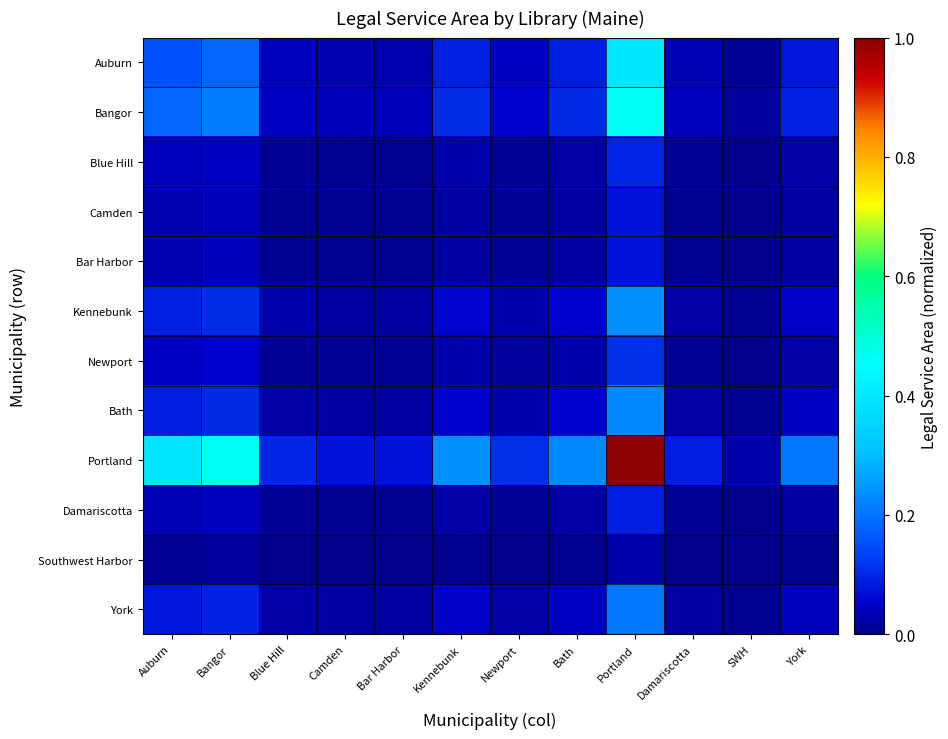

Reading left to right, list all the values displayed in this chart.

Auburn: Auburn=0.2	Bangor=0.2	Blue Hill=0.0	Camden=0.0	Bar Harbor=0.0	Kennebunk=0.1	Newport=0.0	Bath=0.1	Portland=0.4	Damariscotta=0.0	SWH=0.0	York=0.1
Bangor: Auburn=0.2	Bangor=0.2	Blue Hill=0.0	Camden=0.0	Bar Harbor=0.0	Kennebunk=0.1	Newport=0.1	Bath=0.1	Portland=0.5	Damariscotta=0.0	SWH=0.0	York=0.1
Blue Hill: Auburn=0.0	Bangor=0.0	Blue Hill=0.0	Camden=0.0	Bar Harbor=0.0	Kennebunk=0.0	Newport=0.0	Bath=0.0	Portland=0.1	Damariscotta=0.0	SWH=0.0	York=0.0
Camden: Auburn=0.0	Bangor=0.0	Blue Hill=0.0	Camden=0.0	Bar Harbor=0.0	Kennebunk=0.0	Newport=0.0	Bath=0.0	Portland=0.1	Damariscotta=0.0	SWH=0.0	York=0.0
Bar Harbor: Auburn=0.0	Bangor=0.0	Blue Hill=0.0	Camden=0.0	Bar Harbor=0.0	Kennebunk=0.0	Newport=0.0	Bath=0.0	Portland=0.1	Damariscotta=0.0	SWH=0.0	York=0.0
Kennebunk: Auburn=0.1	Bangor=0.1	Blue Hill=0.0	Camden=0.0	Bar Harbor=0.0	Kennebunk=0.1	Newport=0.0	Bath=0.1	Portland=0.2	Damariscotta=0.0	SWH=0.0	York=0.0
Newport: Auburn=0.0	Bangor=0.1	Blue Hill=0.0	Camden=0.0	Bar Harbor=0.0	Kennebunk=0.0	Newport=0.0	Bath=0.0	Portland=0.1	Damariscotta=0.0	SWH=0.0	York=0.0
Bath: Auburn=0.1	Bangor=0.1	Blue Hill=0.0	Camden=0.0	Bar Harbor=0.0	Kennebunk=0.1	Newport=0.0	Bath=0.1	Portland=0.2	Damariscotta=0.0	SWH=0.0	York=0.0
Portland: Auburn=0.4	Bangor=0.5	Blue Hill=0.1	Camden=0.1	Bar Harbor=0.1	Kennebunk=0.2	Newport=0.1	Bath=0.2	Portland=1.0	Damariscotta=0.1	SWH=0.0	York=0.2
Damariscotta: Auburn=0.0	Bangor=0.0	Blue Hill=0.0	Camden=0.0	Bar Harbor=0.0	Kennebunk=0.0	Newport=0.0	Bath=0.0	Portland=0.1	Damariscotta=0.0	SWH=0.0	York=0.0
Southwest Harbor: Auburn=0.0	Bangor=0.0	Blue Hill=0.0	Camden=0.0	Bar Harbor=0.0	Kennebunk=0.0	Newport=0.0	Bath=0.0	Portland=0.0	Damariscotta=0.0	SWH=0.0	York=0.0
York: Auburn=0.1	Bangor=0.1	Blue Hill=0.0	Camden=0.0	Bar Harbor=0.0	Kennebunk=0.0	Newport=0.0	Bath=0.0	Portland=0.2	Damariscotta=0.0	SWH=0.0	York=0.0